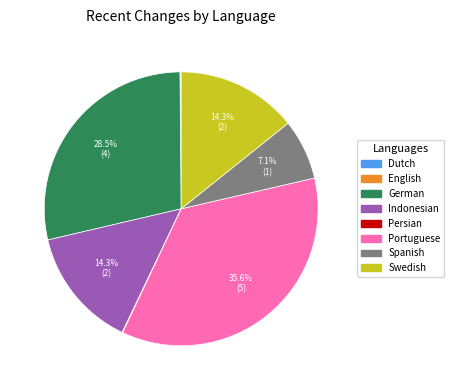

What percentage do Indonesian and Swedish together represent?

28.6%